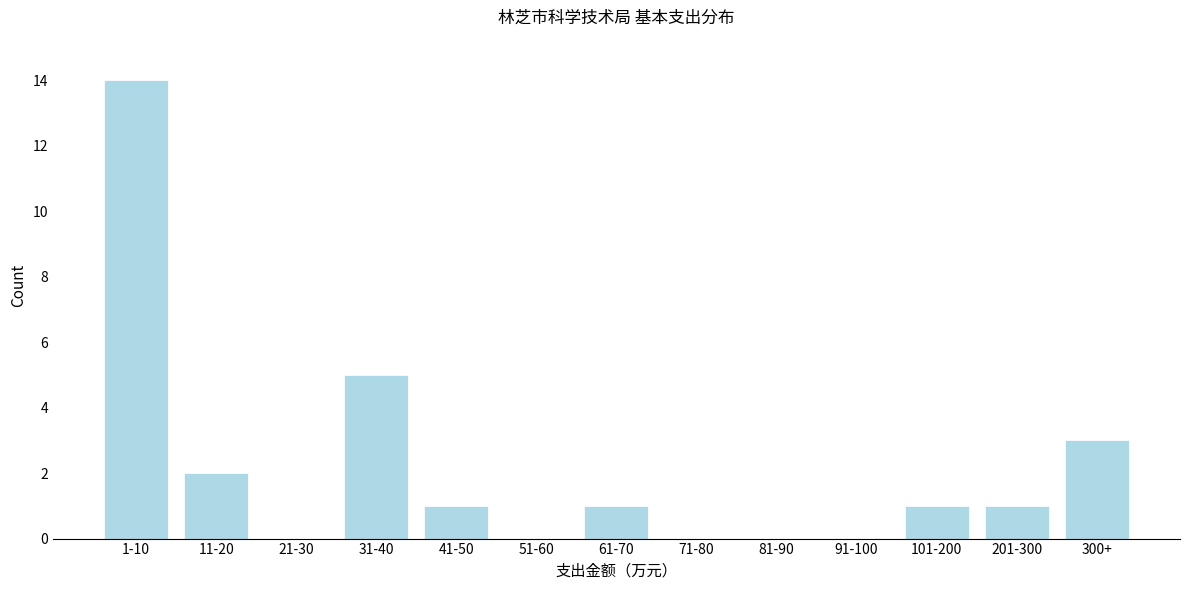

Reading right to left, transcribe all the data shown in this chart.

300+=3	201-300=1	101-200=1	91-100=0	81-90=0	71-80=0	61-70=1	51-60=0	41-50=1	31-40=5	21-30=0	11-20=2	1-10=14